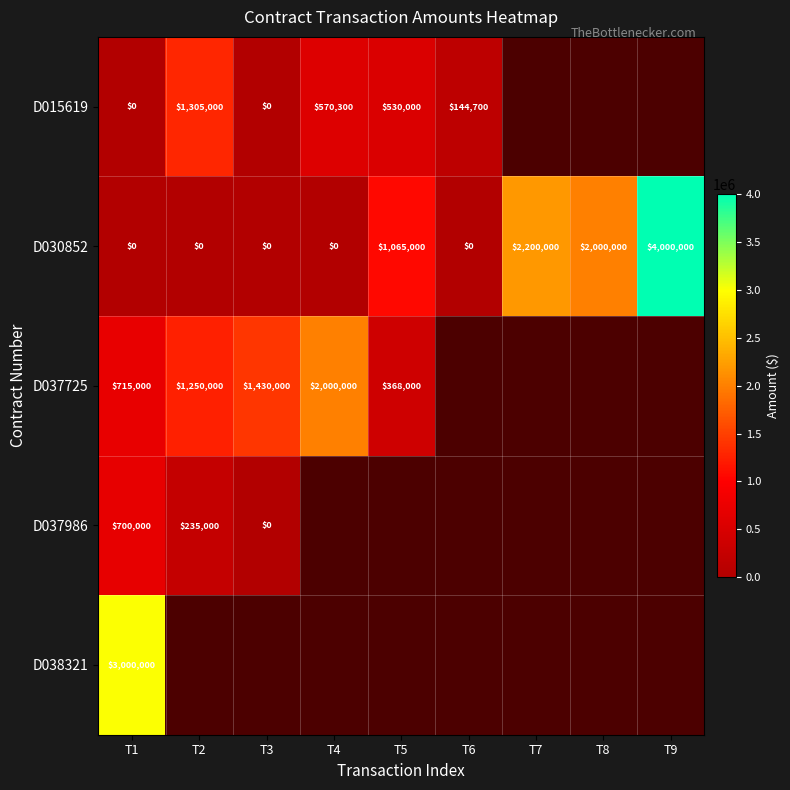

At how many categories does at least one series exceed 3927903?

1